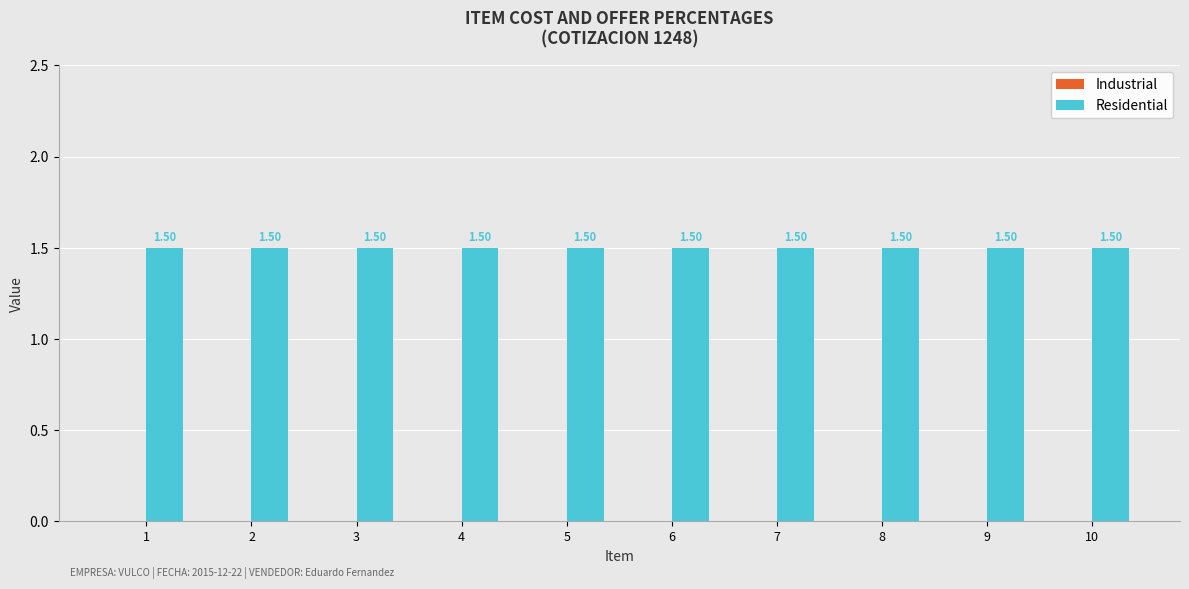

Which label corresponds to the smallest value in the chart?

1